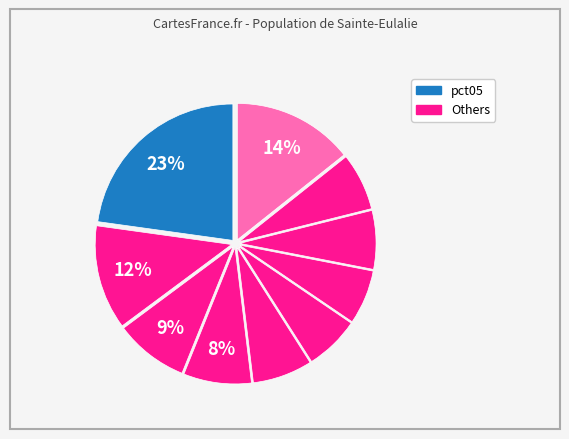

How many slices are in this pie chart?

10